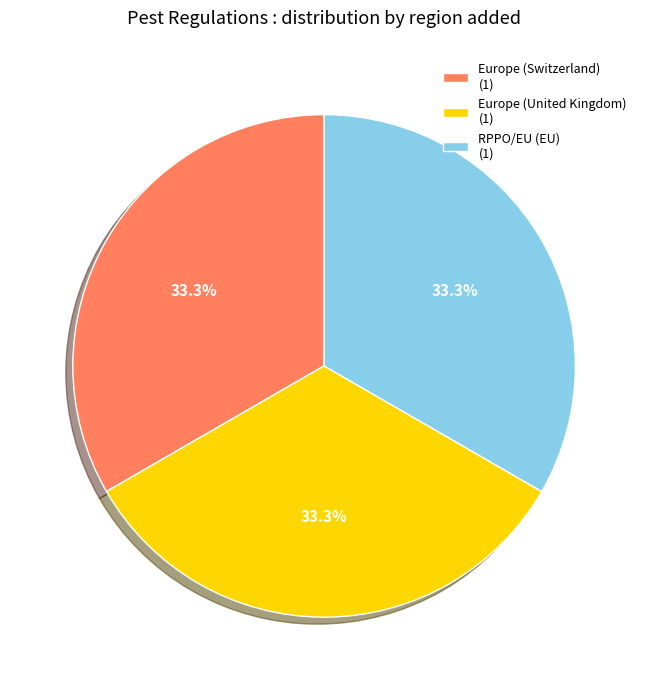

What percentage is the Europe (United Kingdom) slice, to the nearest percent?

33%